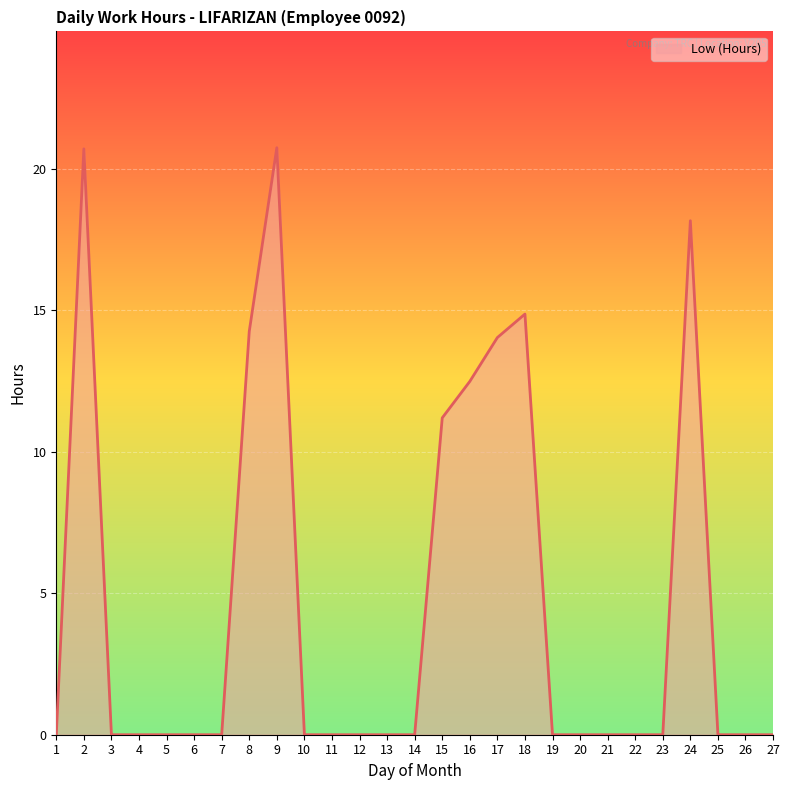

What is the average value?

4.7